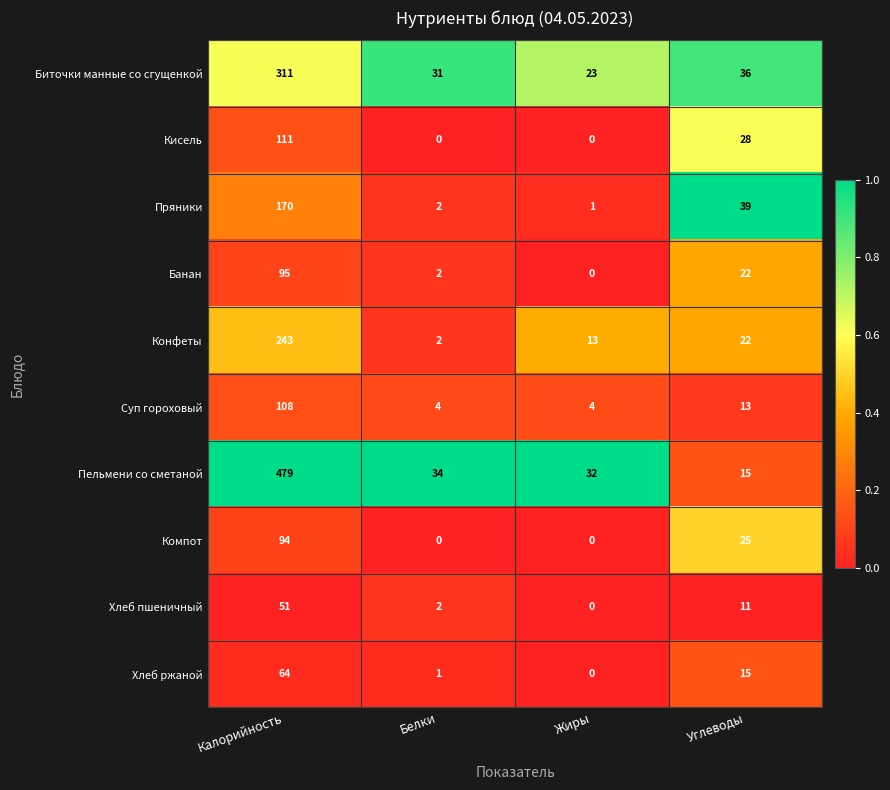

What is the sum of all Пельмени со сметаной values?

560